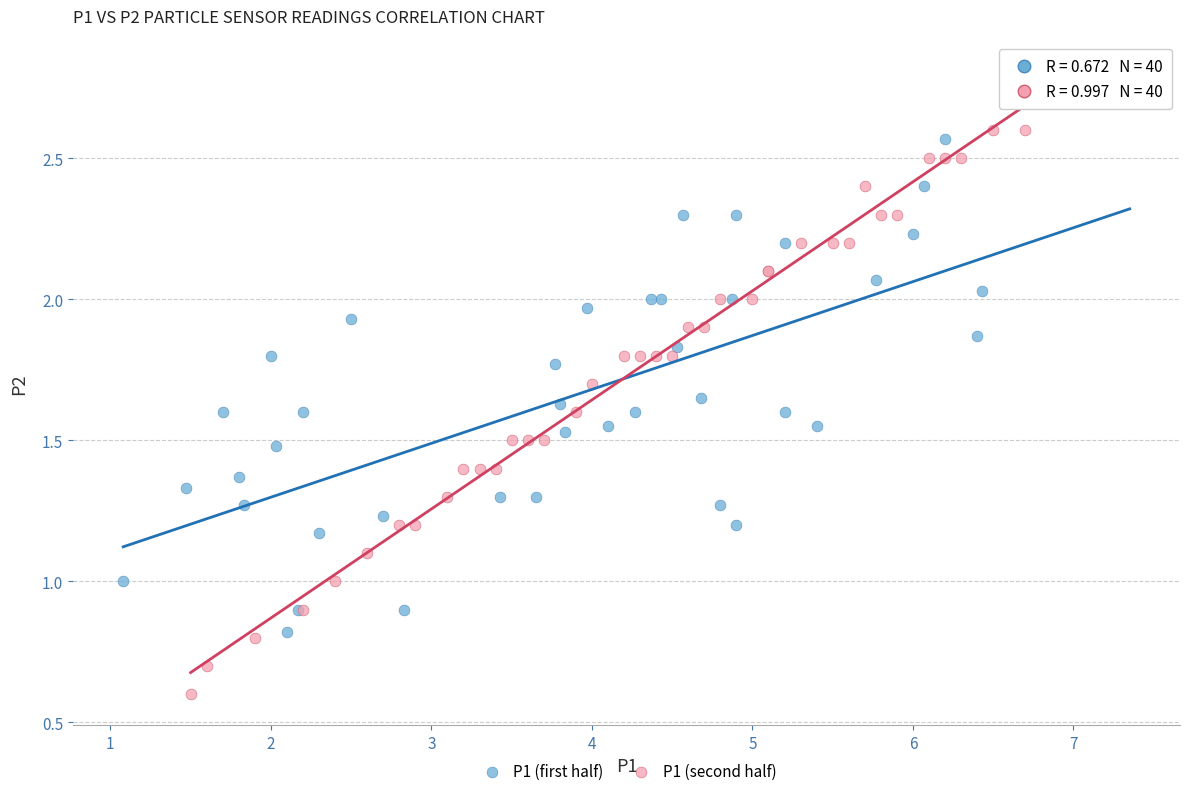

Which series contains the lowest Y value?

P1 (second half)